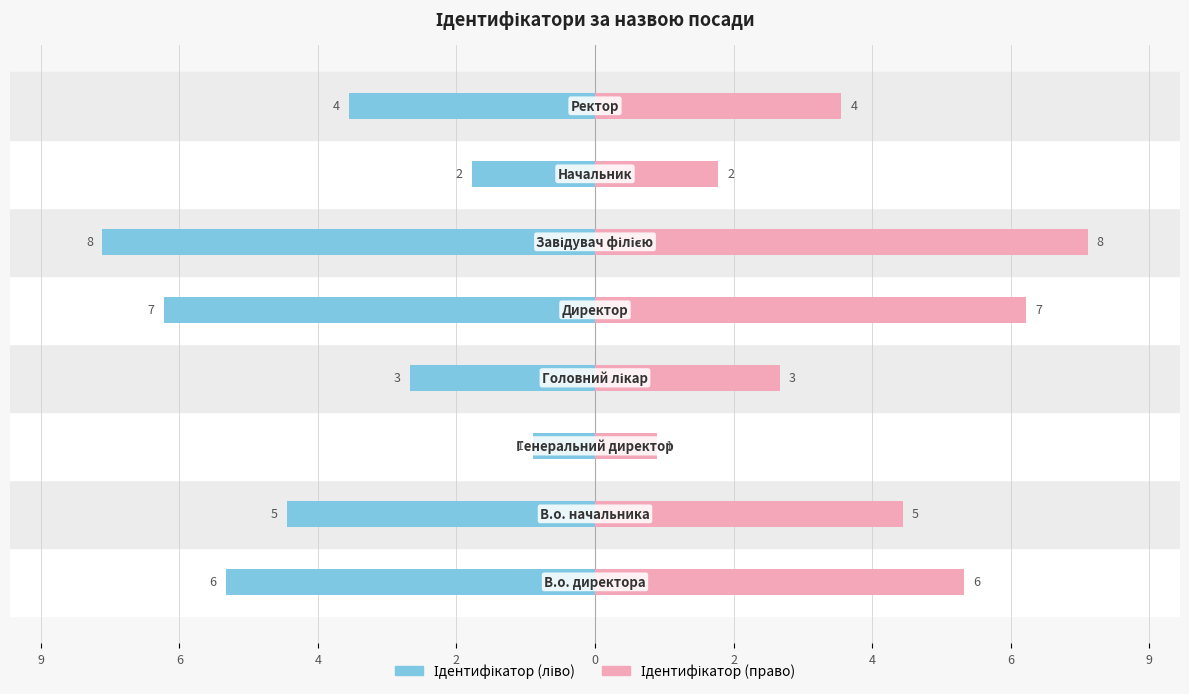

How many groups of bars are there?

8